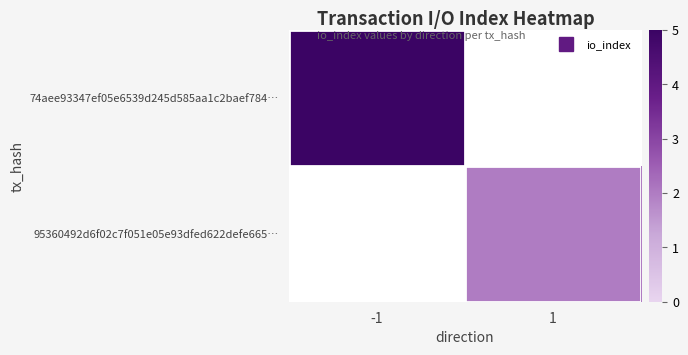

Which series has the largest range (max minus min)?

74aee93347ef05e6539d245d585aa1c2baef784…